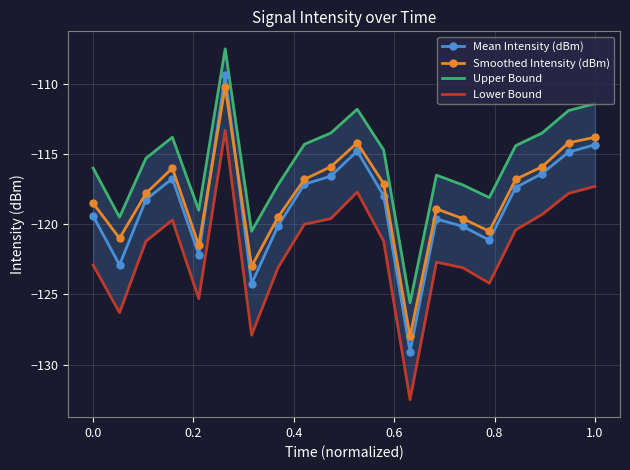

True or false: Smoothed Intensity (dBm) has more than 1 interior local peaks.

True